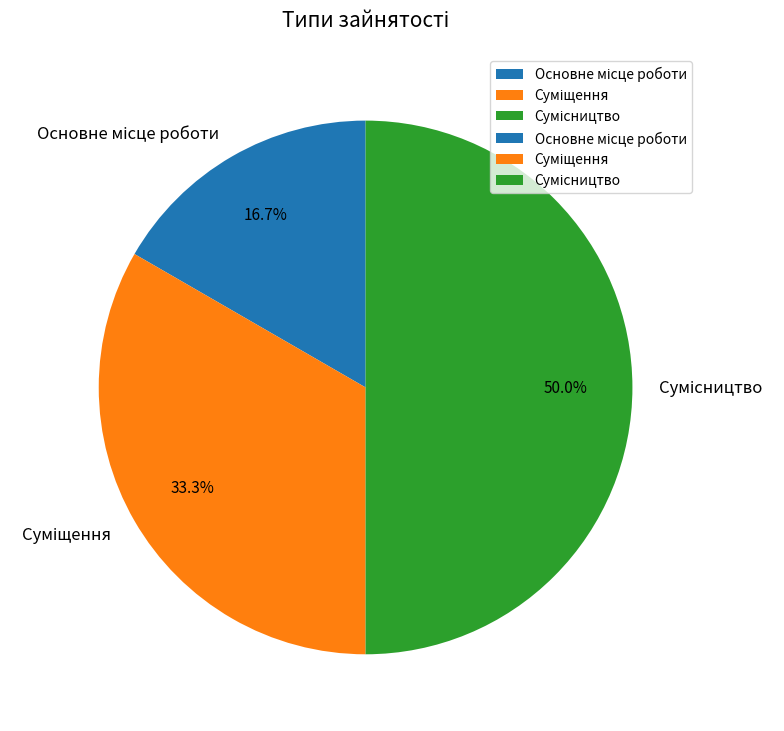

To the nearest percent, what is the average slice percentage?

33%